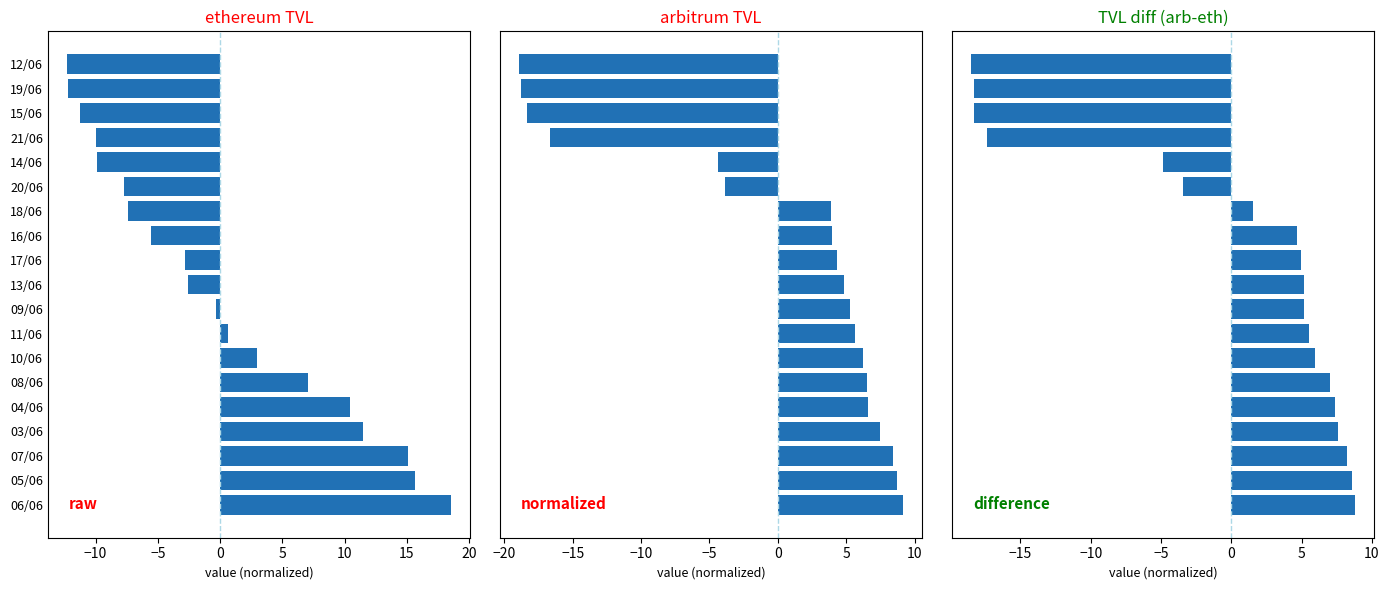

What are all the series names shown in the legend?

ethereum TVL, arbitrum TVL, TVL diff (arb-eth)